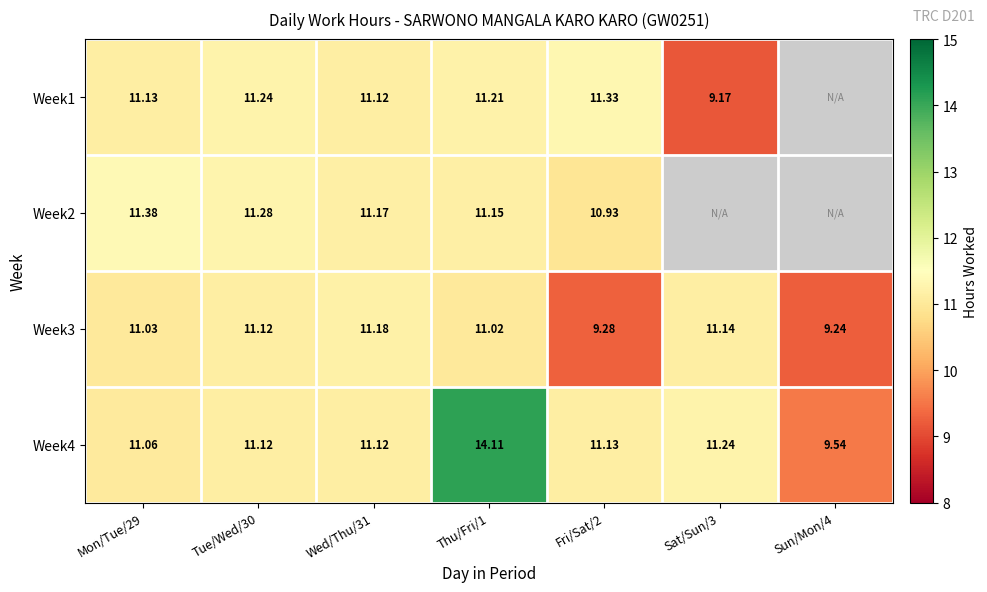

Is the value of Week4 at Sat/Sun/3 greater than the value of Week1 at Thu/Fri/1?

Yes